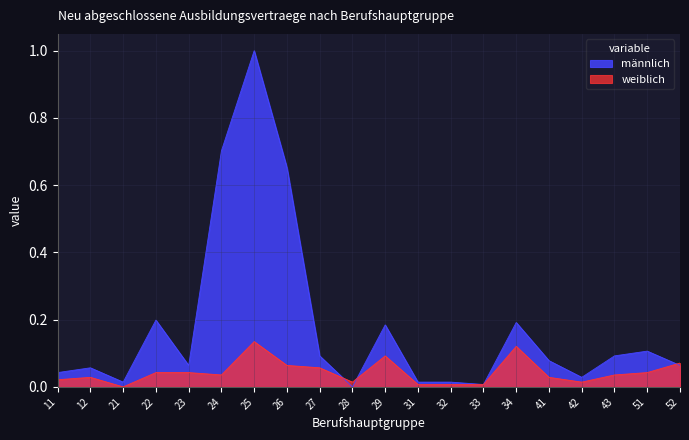

List the labels in order of männlich value, smallest first.

28, 33, 21, 31, 32, 42, 11, 12, 23, 52, 41, 27, 43, 51, 29, 34, 22, 26, 24, 25